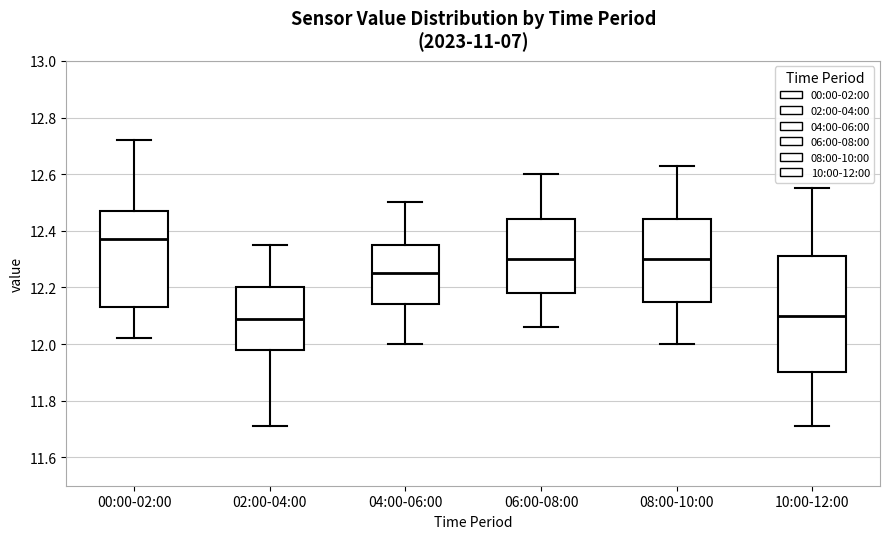

Which box is the tallest, from its lower edge to its upper edge?

10:00-12:00